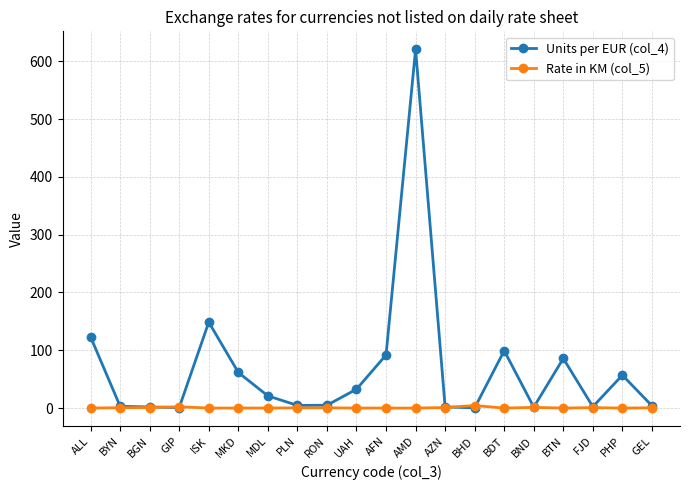

True or false: Units per EUR (col_4) has a value of 156.1 at BDT.

False